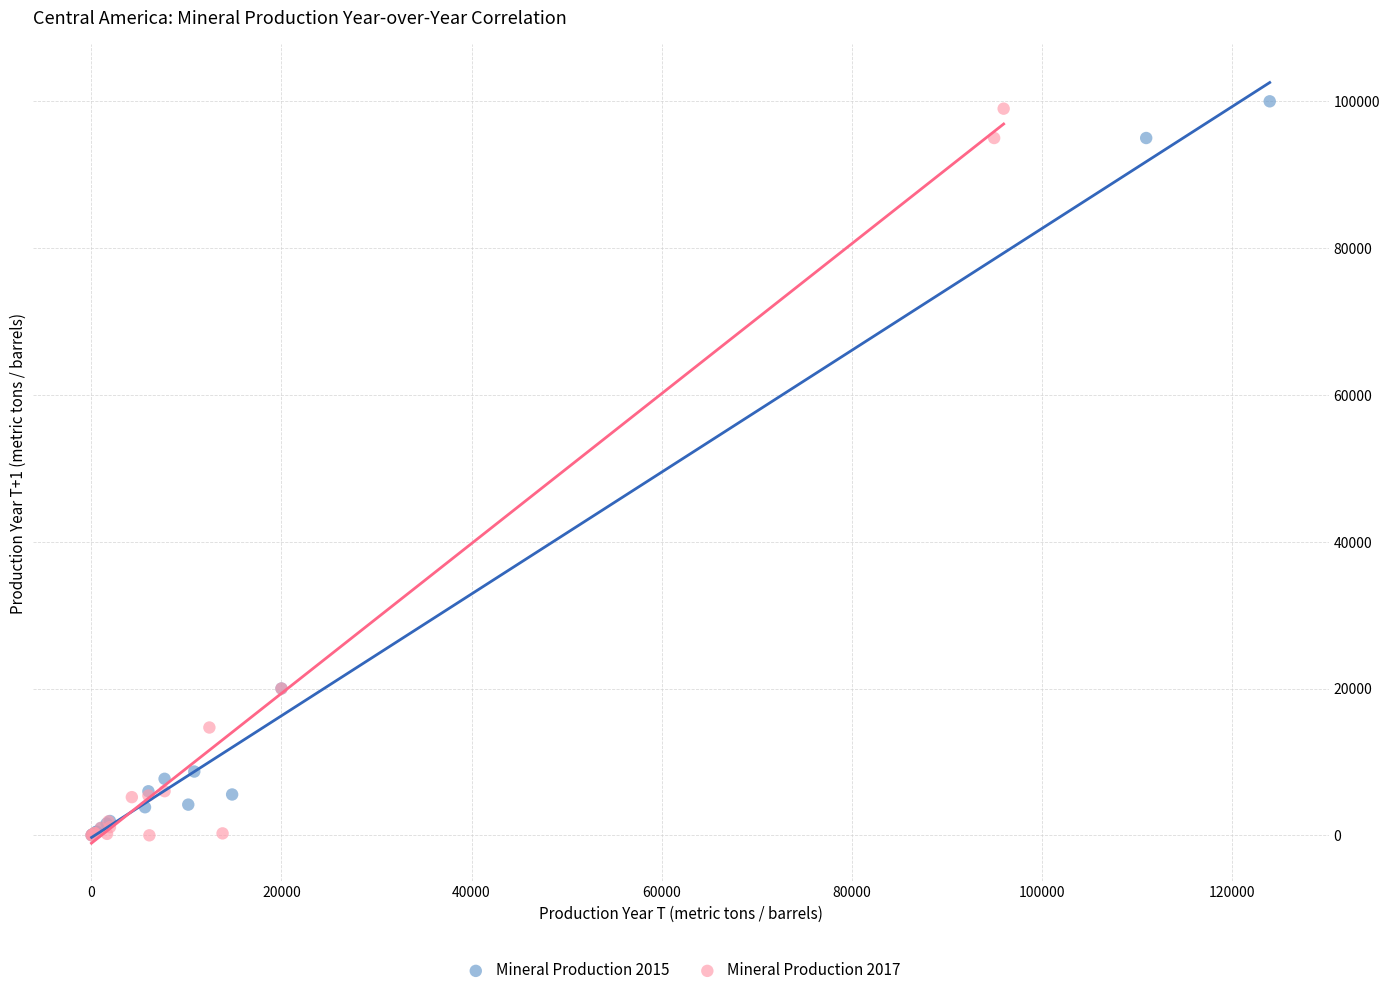

What are all the series names shown in the legend?

Mineral Production 2015, Mineral Production 2017